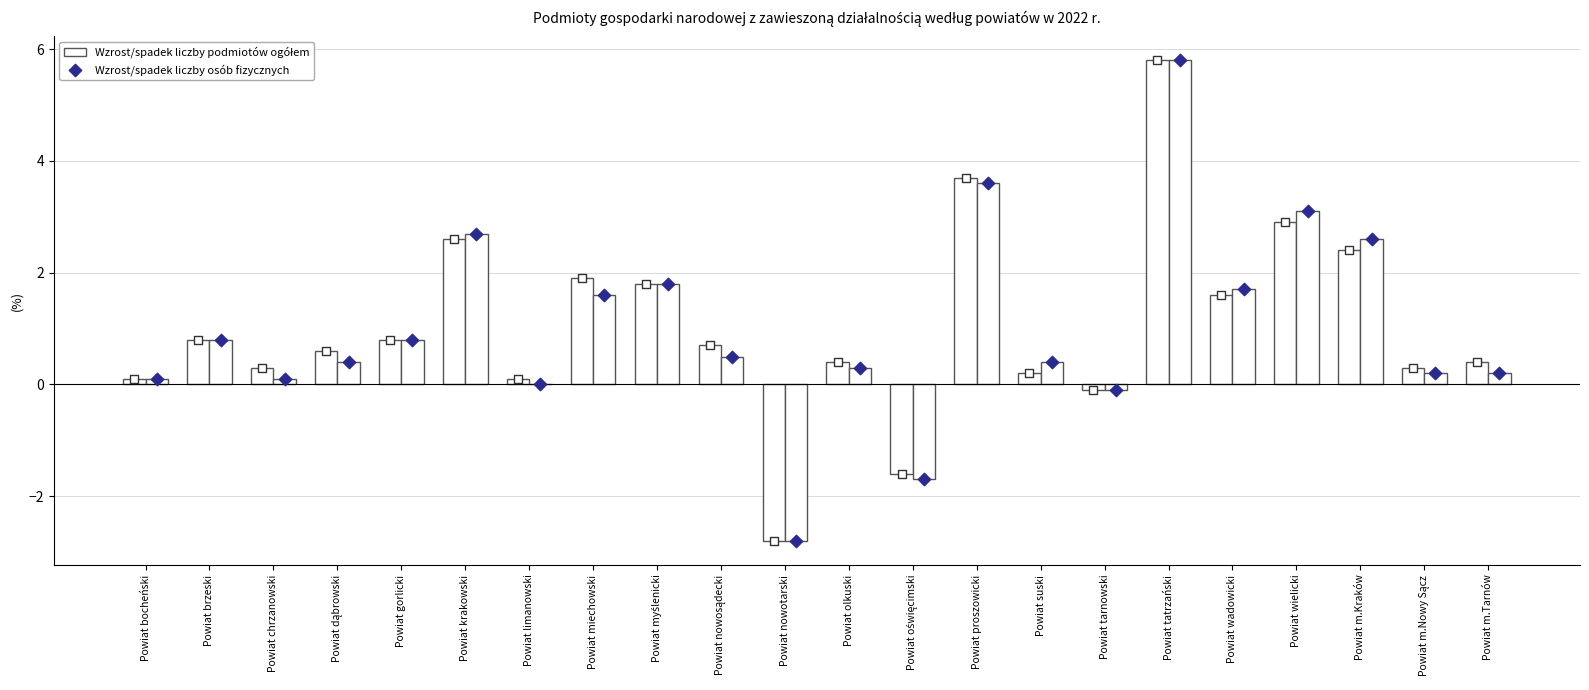

At which category is the sum across all series the highest?

Powiat tatrzański